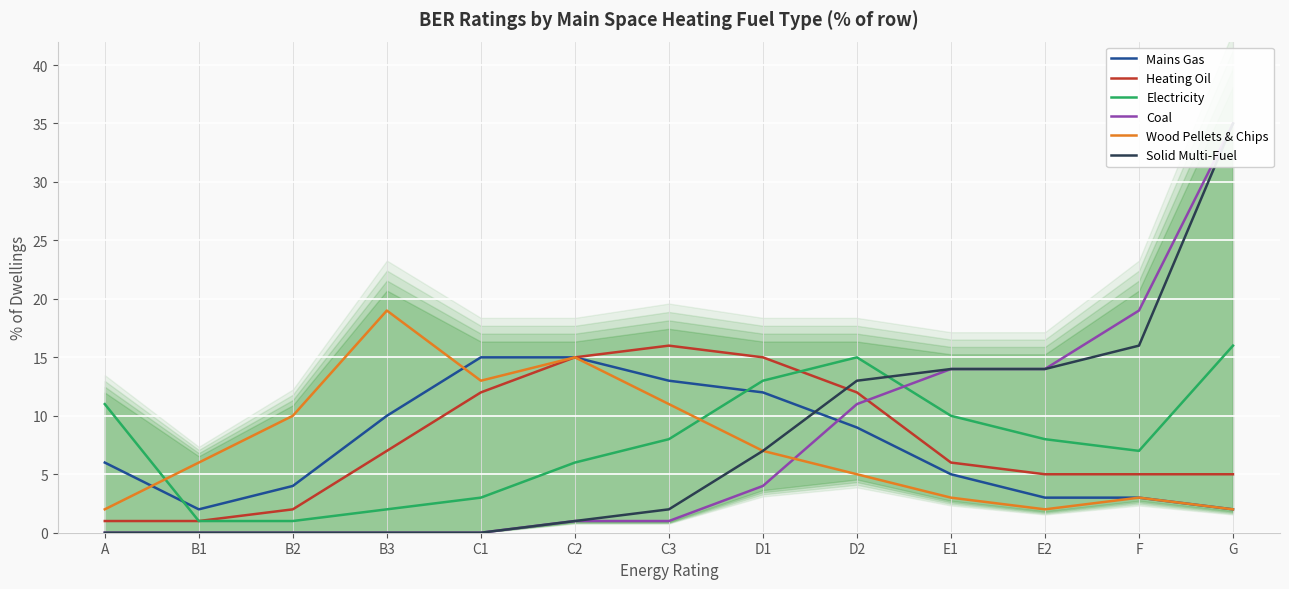

Reading left to right, what are all the values shown in this chart?

Mains Gas: 6	2	4	10	15	15	13	12	9	5	3	3	2
Heating Oil: 1	1	2	7	12	15	16	15	12	6	5	5	5
Electricity: 11	1	1	2	3	6	8	13	15	10	8	7	16
Coal: 0	0	0	0	0	1	1	4	11	14	14	19	35
Wood Pellets & Chips: 2	6	10	19	13	15	11	7	5	3	2	3	2
Solid Multi-Fuel: 0	0	0	0	0	1	2	7	13	14	14	16	35